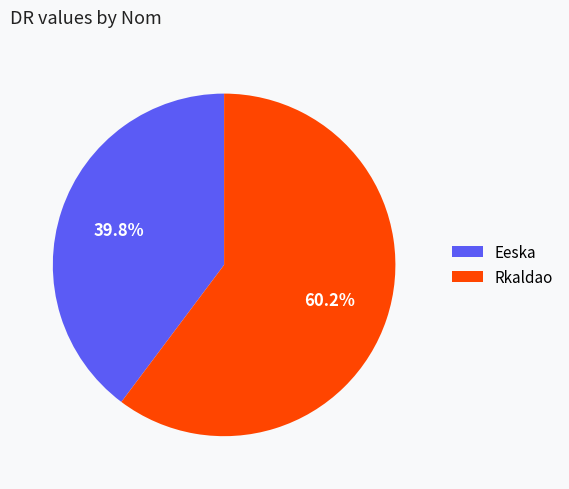

True or false: Rkaldao accounts for 68% of the total.

False